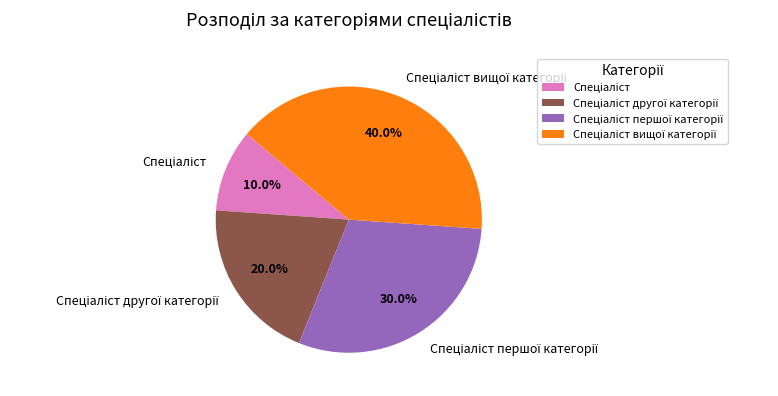

Is there a majority slice in this chart?

No